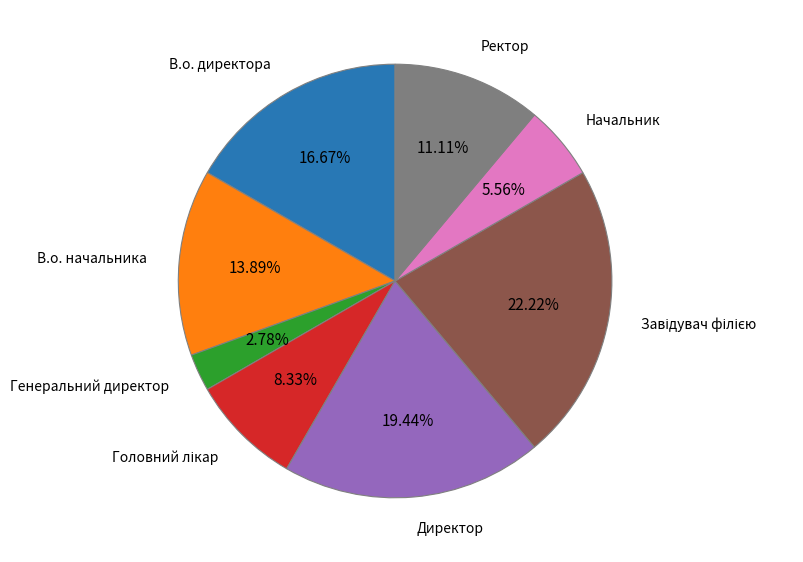

Is there a majority slice in this chart?

No